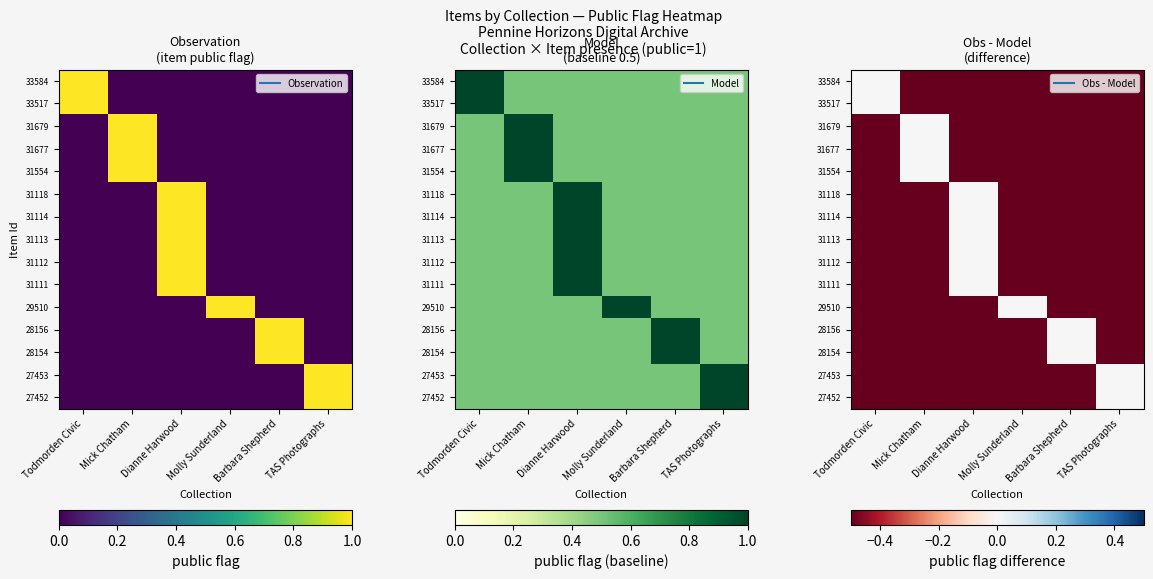

Count the 33584 values in the range 0 to 1.

1